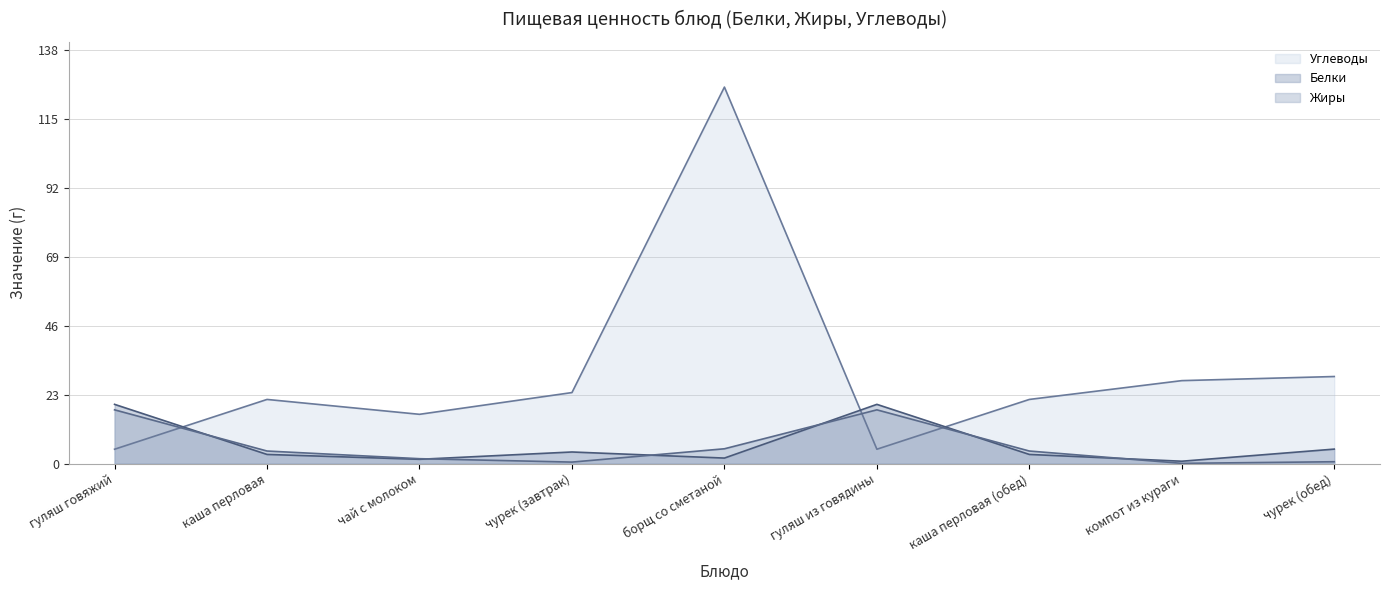

At which category does the chart reach its peak across all series?

борщ со сметаной